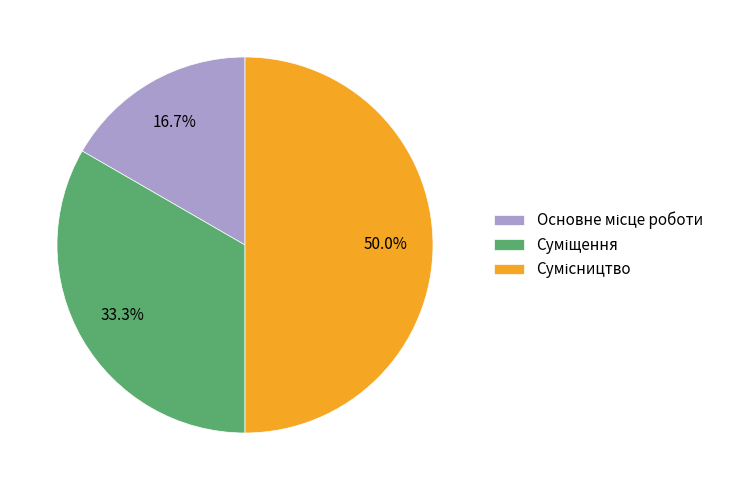

Count the number of slices in the pie.

3